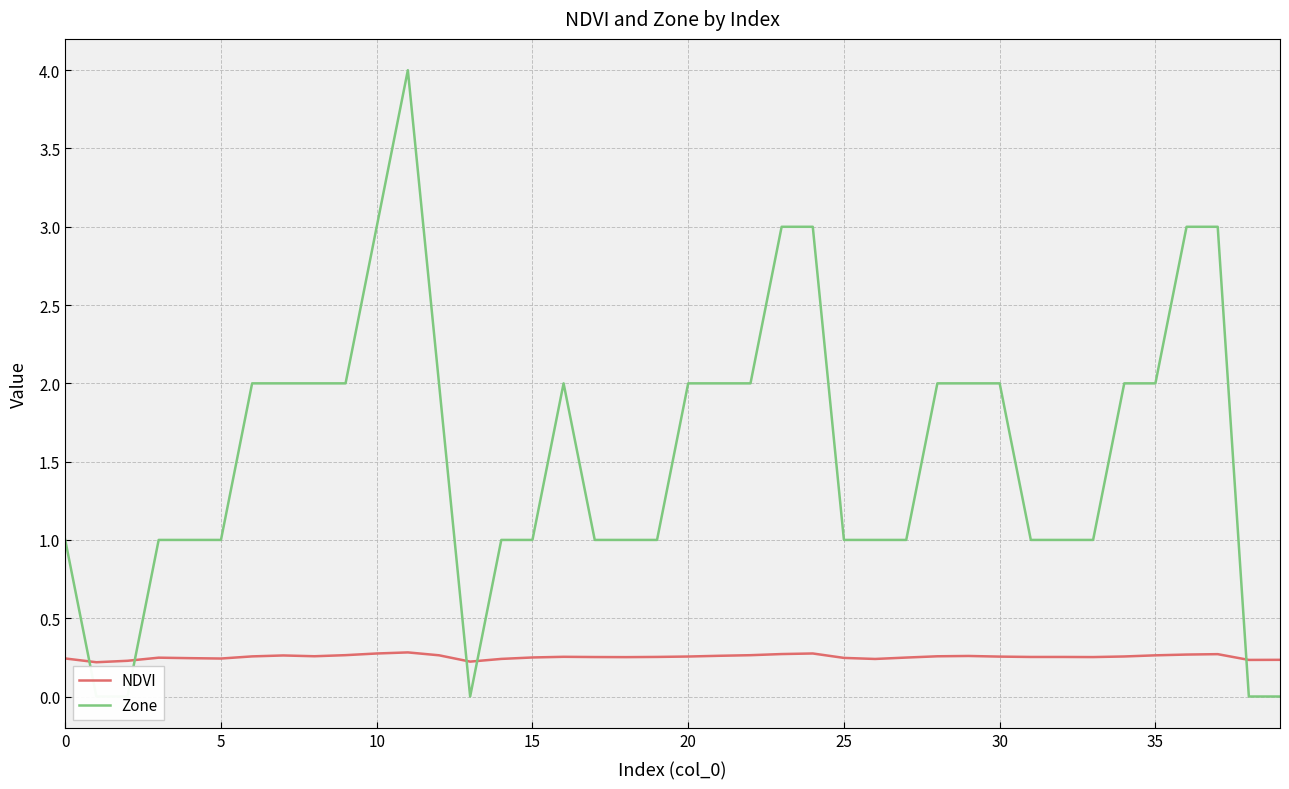

What is the total value across all series at 21?

2.3